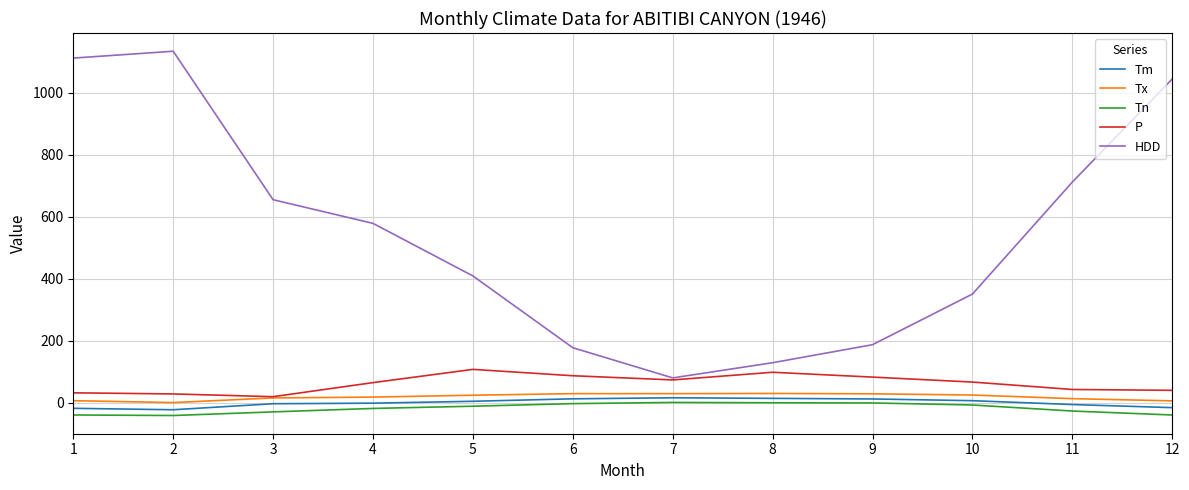

What is the difference between the highest and lowest values at 7?

79.1